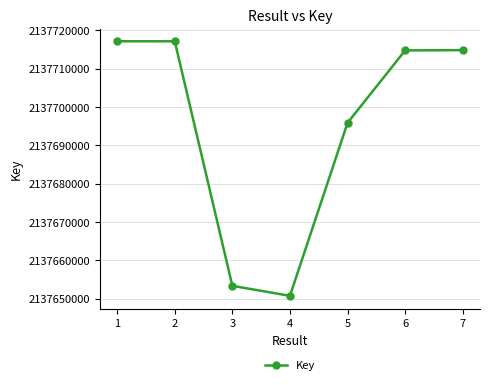

What is the value of the 7th point from the left?

2137714836